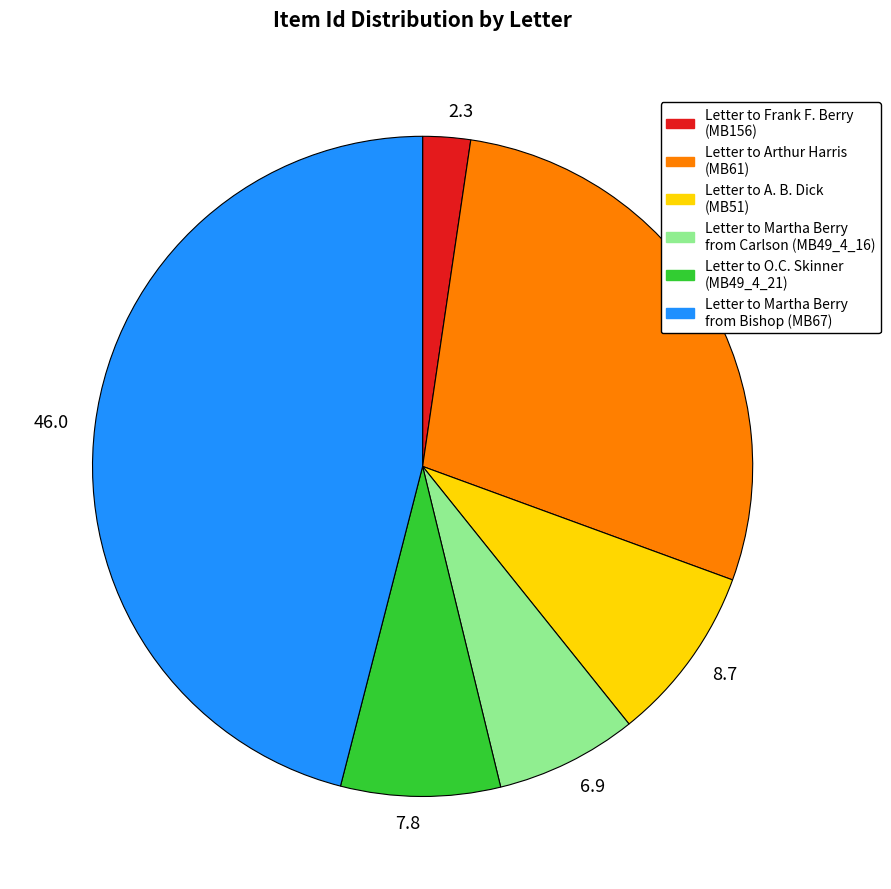

Does 7.8 account for over 50% of the chart?

No